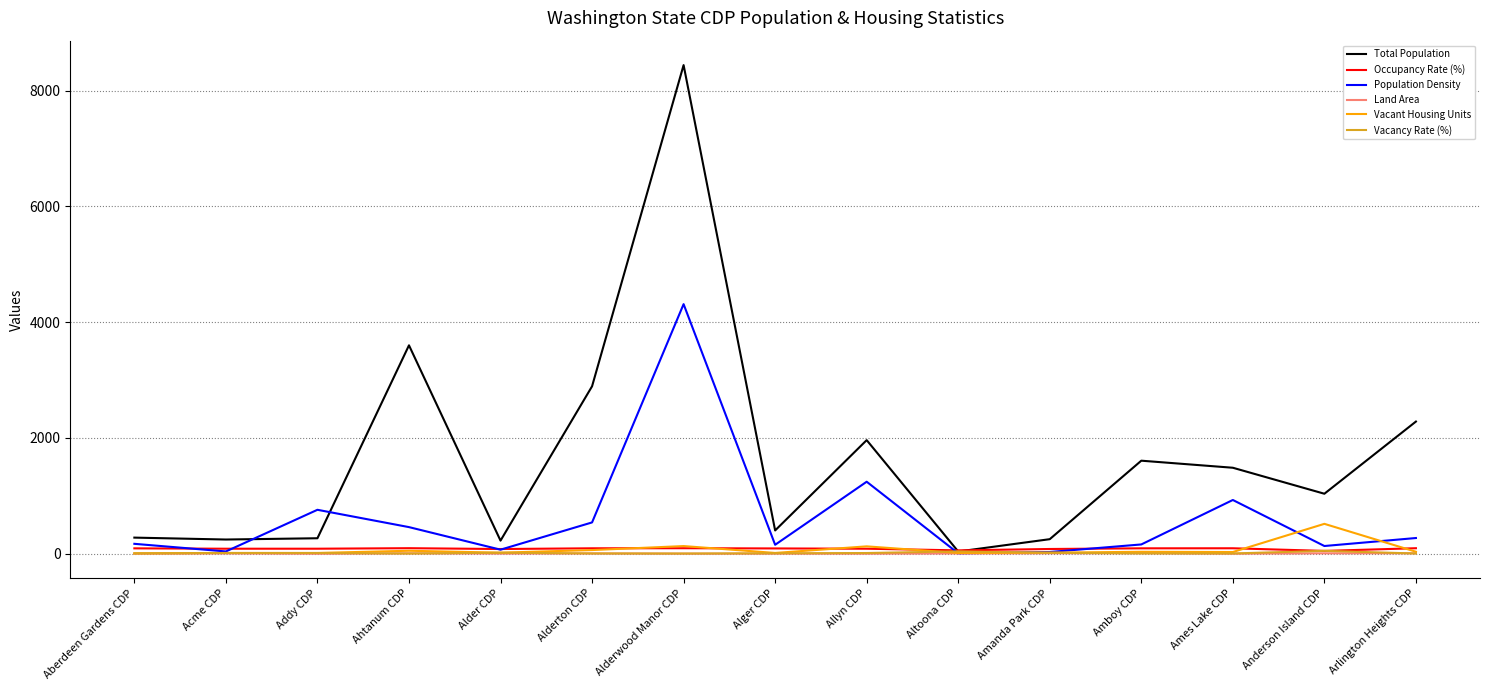

How many values in the Total Population series are below 1037?

7